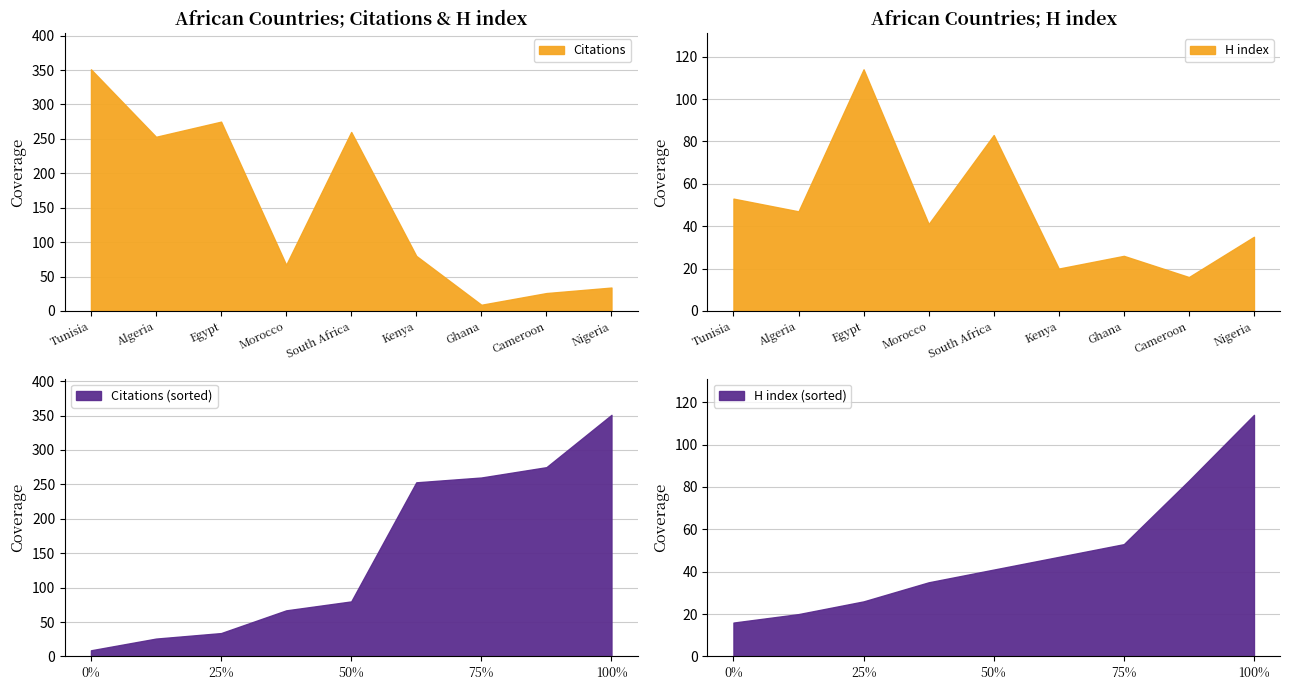

Read the Citations value at Nigeria.

34